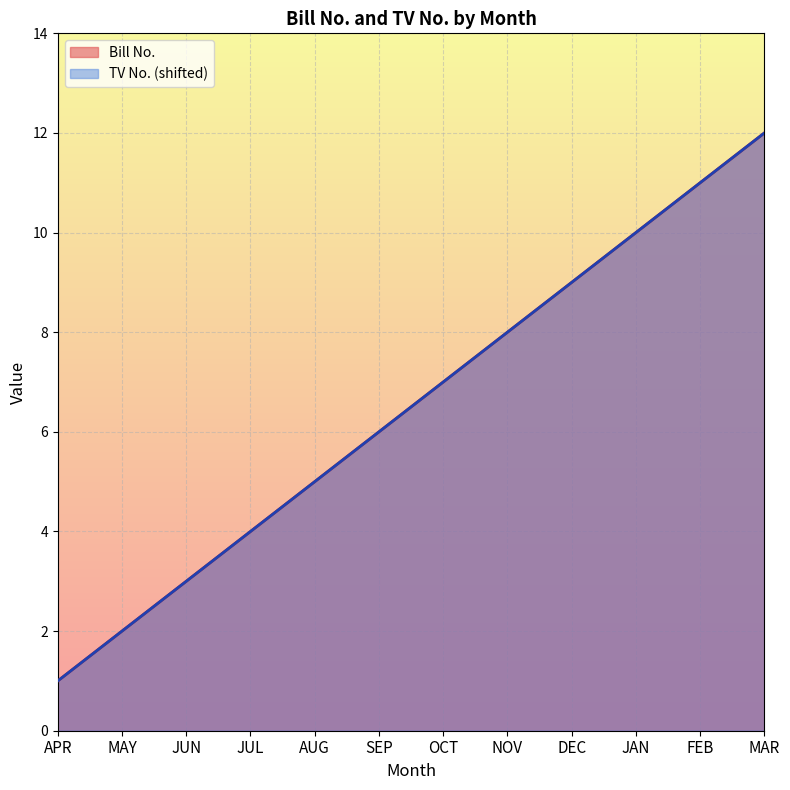

Rank the series at SEP from highest to lowest value.

Bill No., TV No.